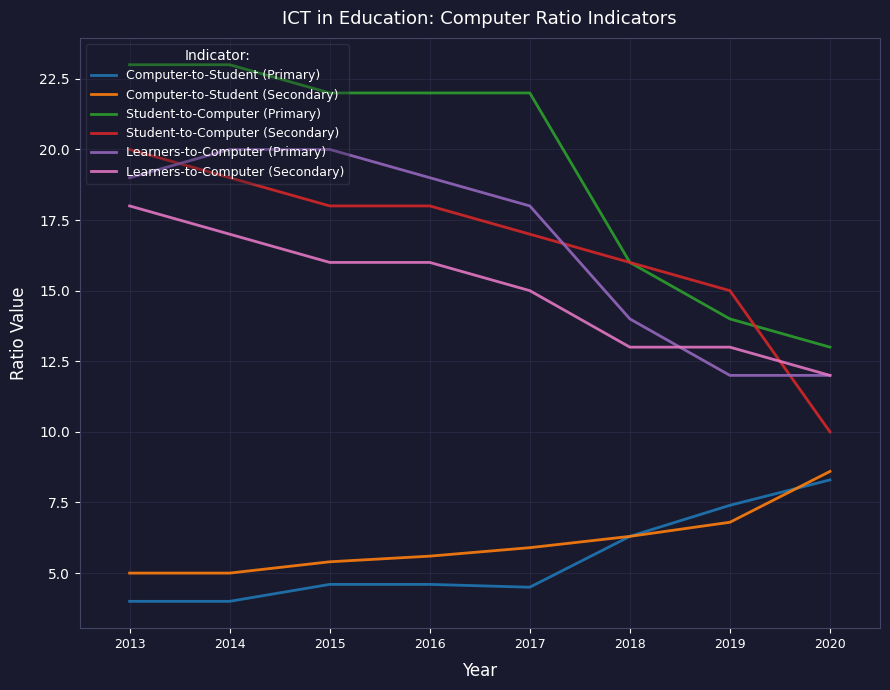

How many distinct data groups are displayed?

6